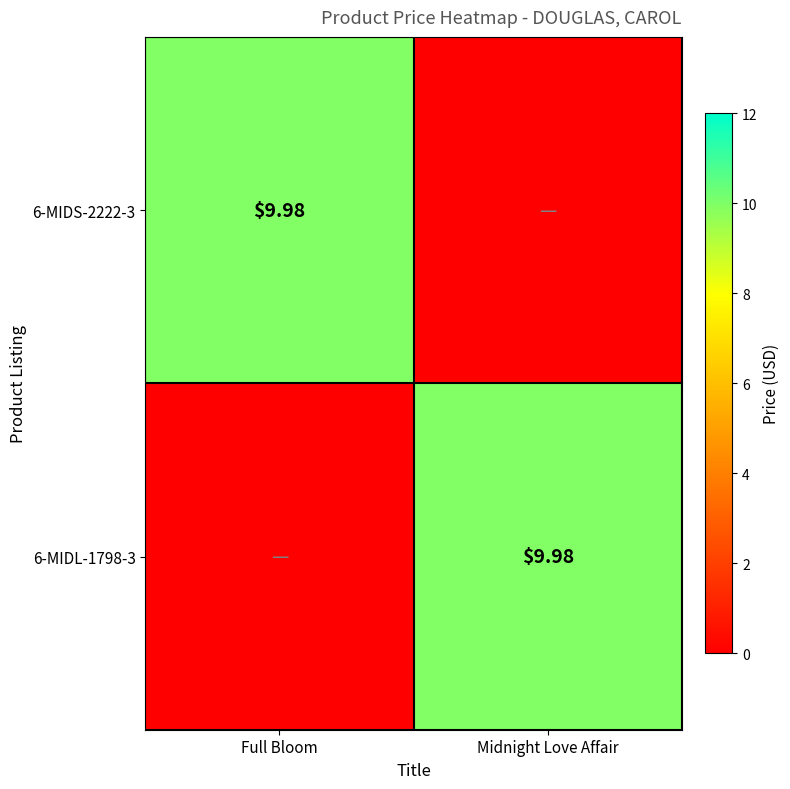

The 6-MIDS-2222-3 series shows 0.0 at Midnight Love Affair. True or false?

True